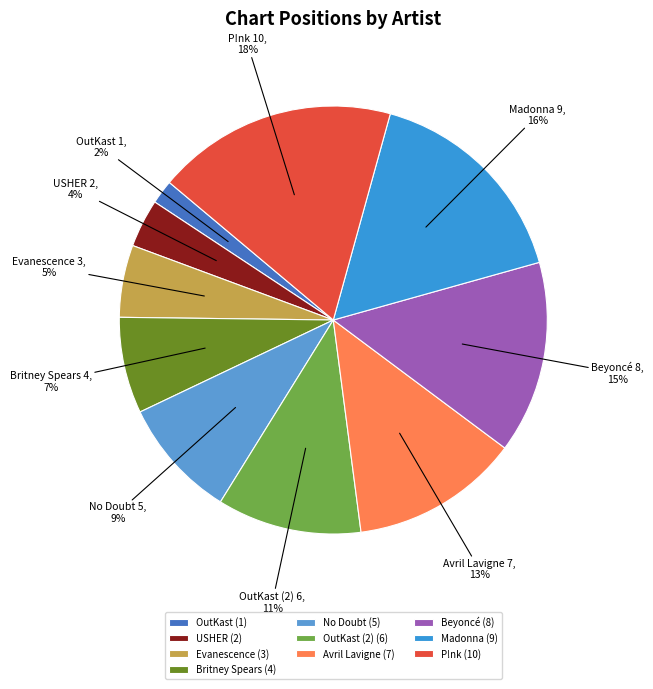

Between No Doubt and Madonna, which is larger?

Madonna